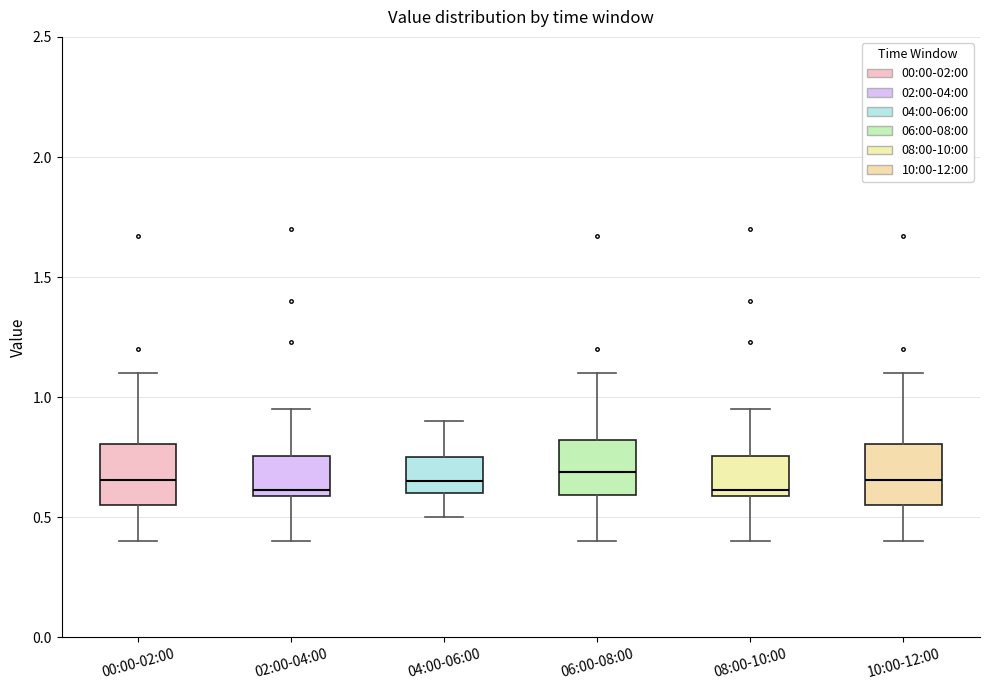

Where is the upper edge of the box for 10:00-12:00 on the y-axis? The values are not printed on the chart, so give them approximately, as read against the axis.

0.80